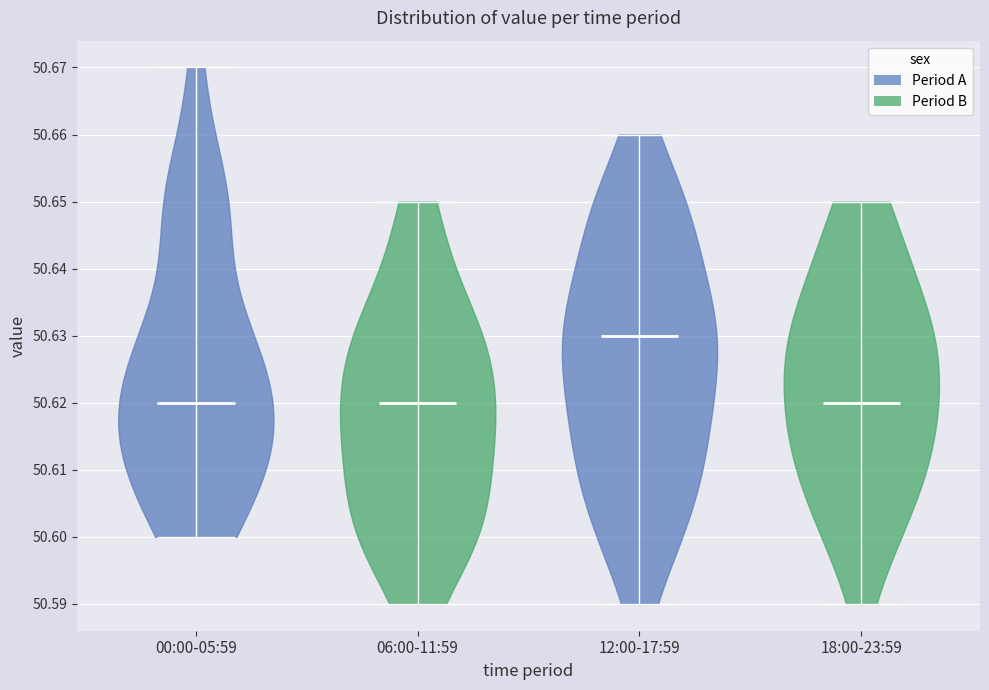

Which violin has the highest median line?

12:00-17:59